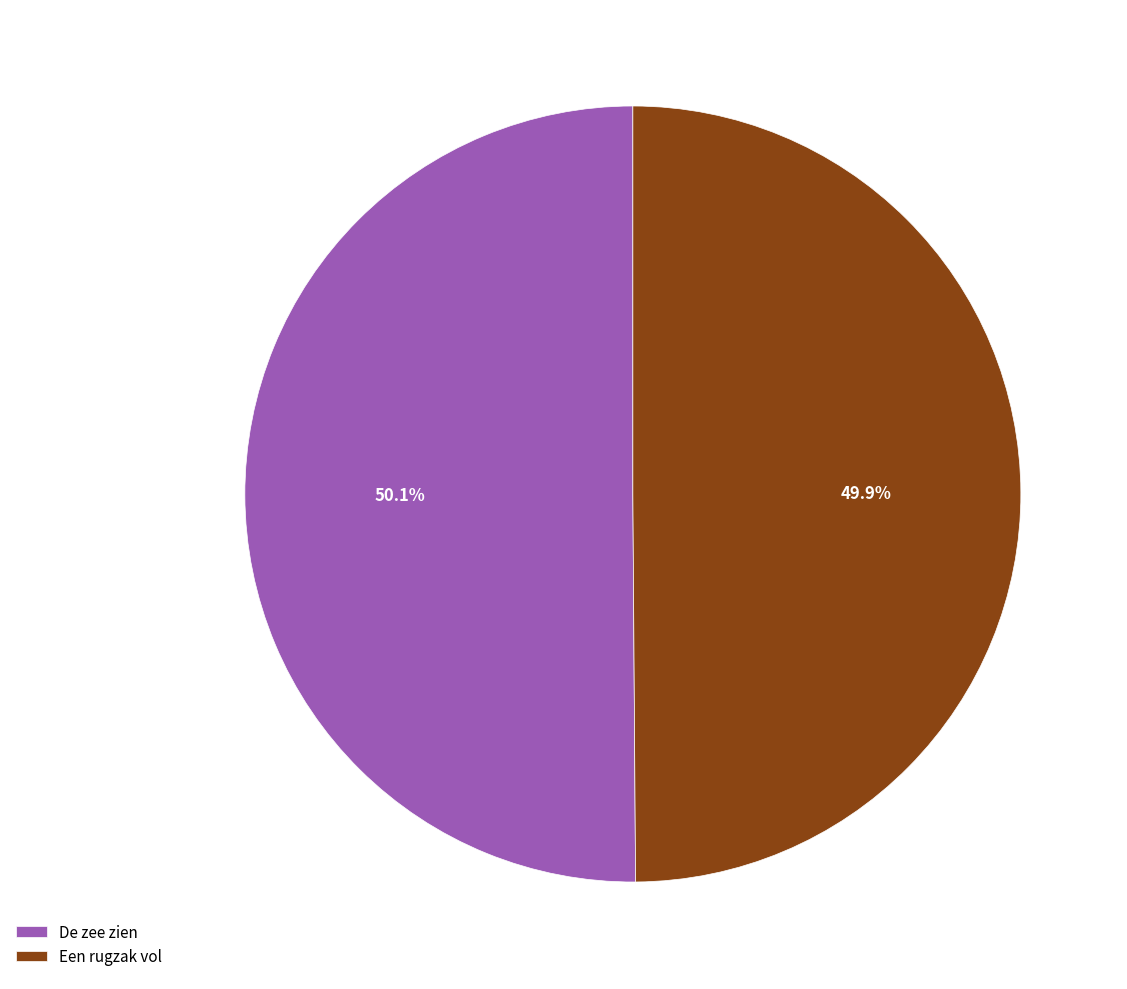

Approximately how many times larger is the value at De zee zien compared to Een rugzak vol?

1.0